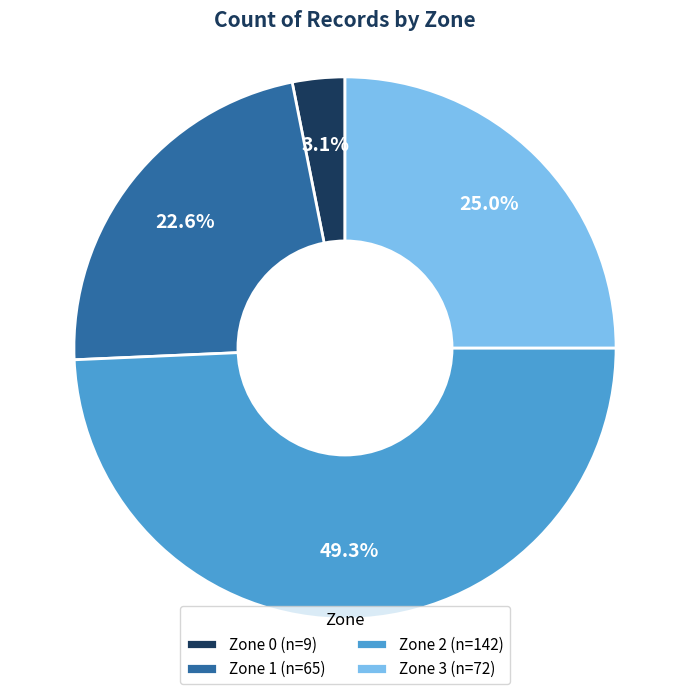

What is the largest slice in the pie chart?

Zone 2